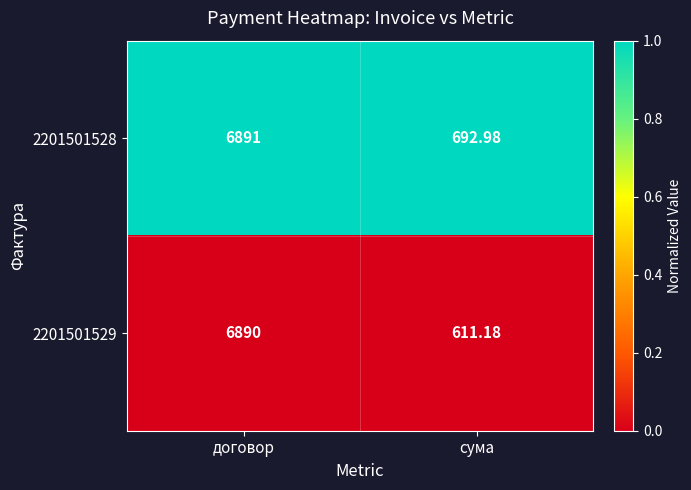

Which series has the widest spread of values?

2201501529